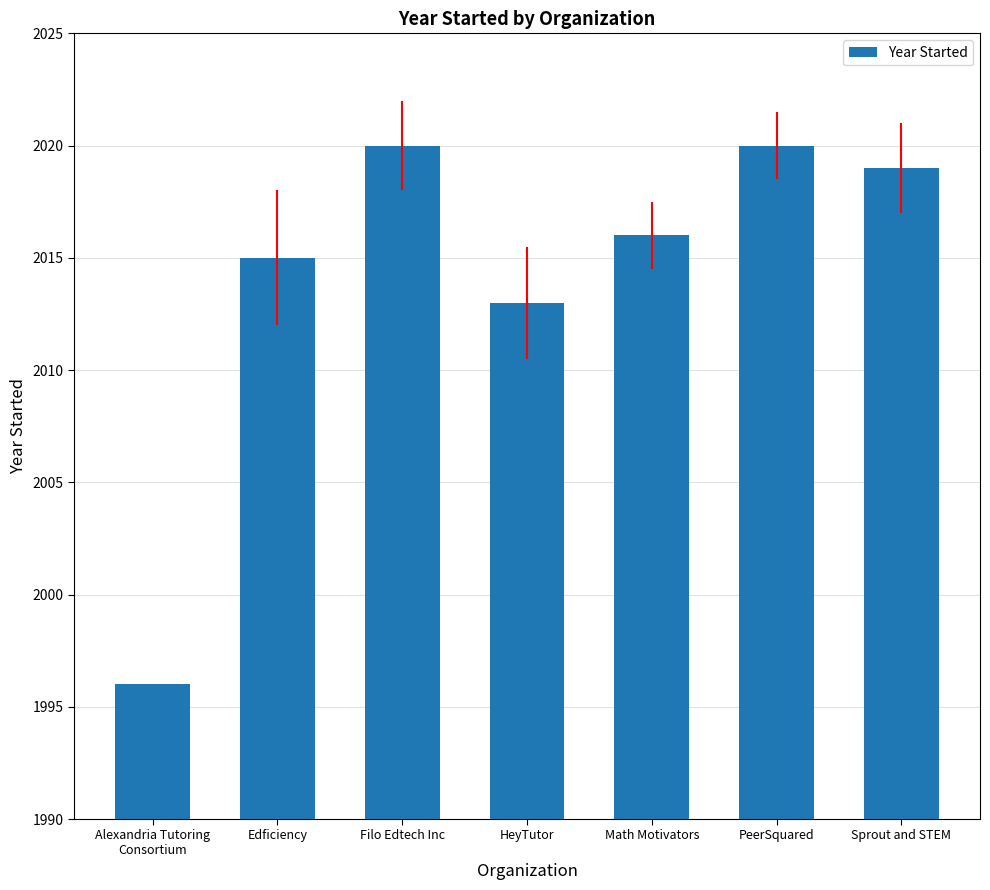

What is the change in value from Edficiency to Math Motivators?

+1